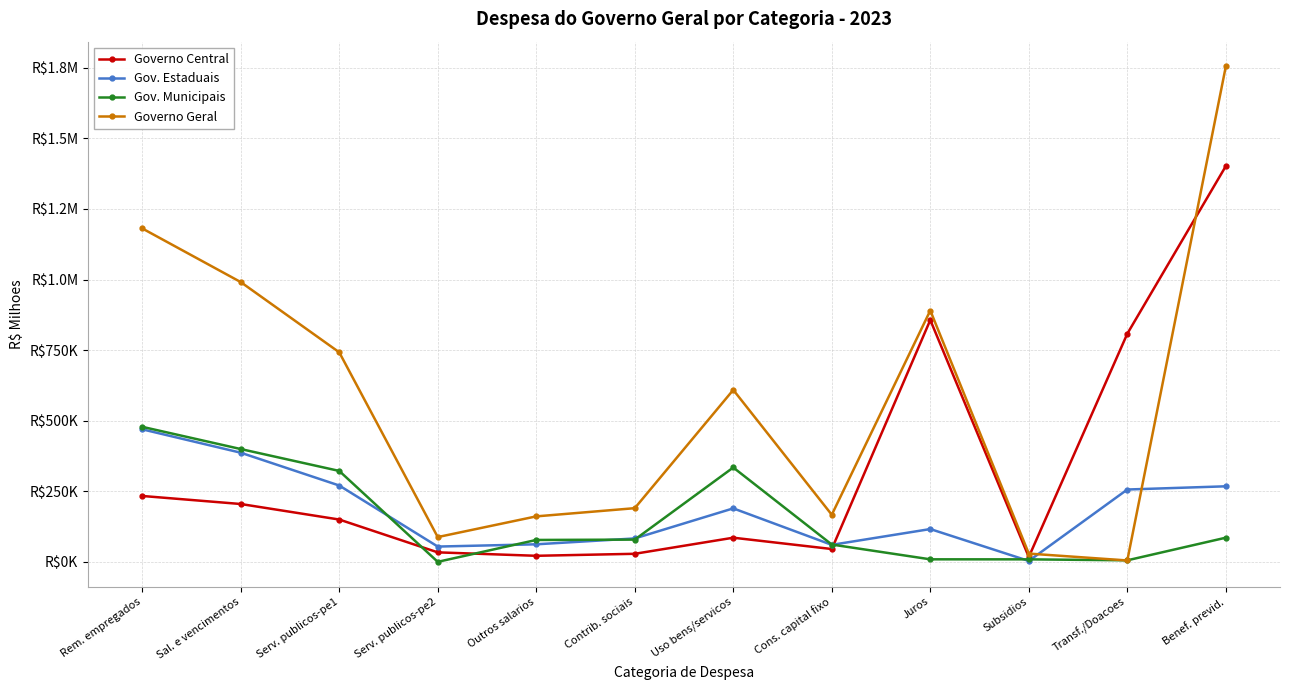

Which category has the highest value in the Gov. Estaduais series?

Rem. empregados